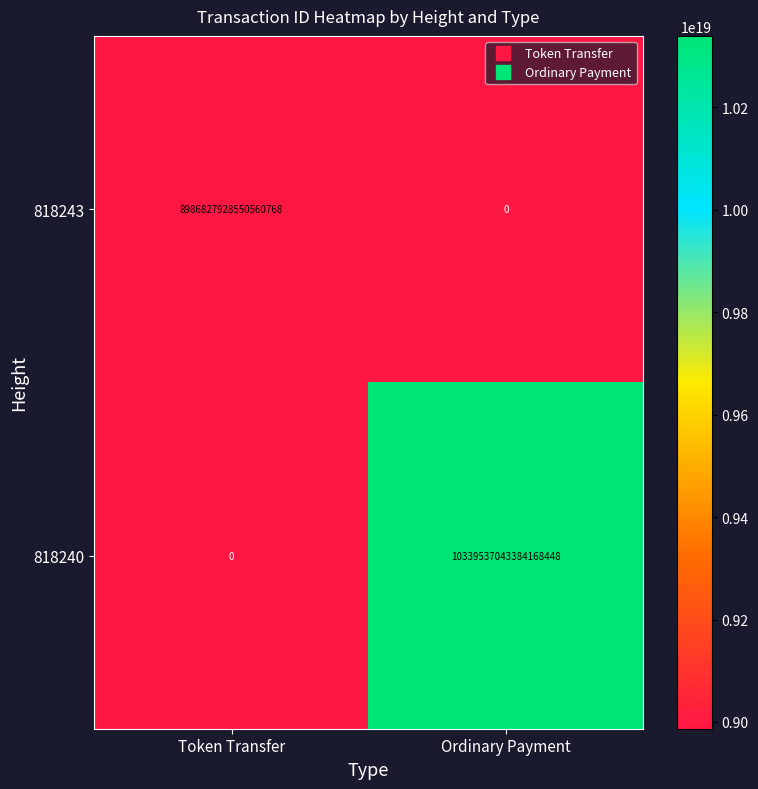

Which label corresponds to the largest value in the chart?

Ordinary Payment